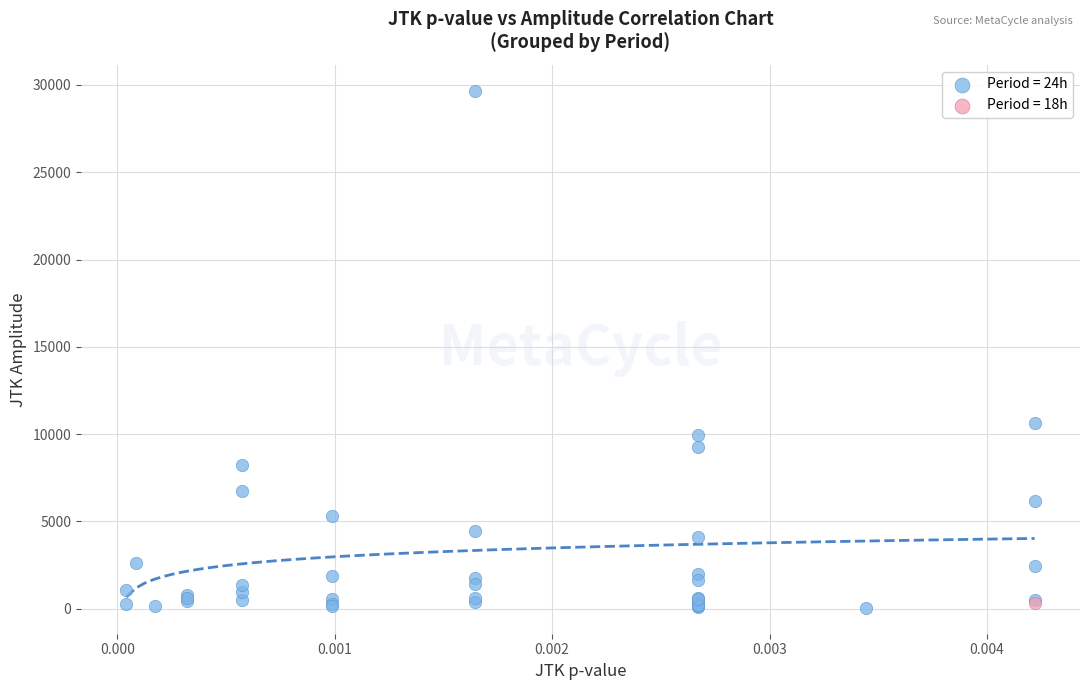

Which series reaches the minimum Y coordinate?

Period = 24h